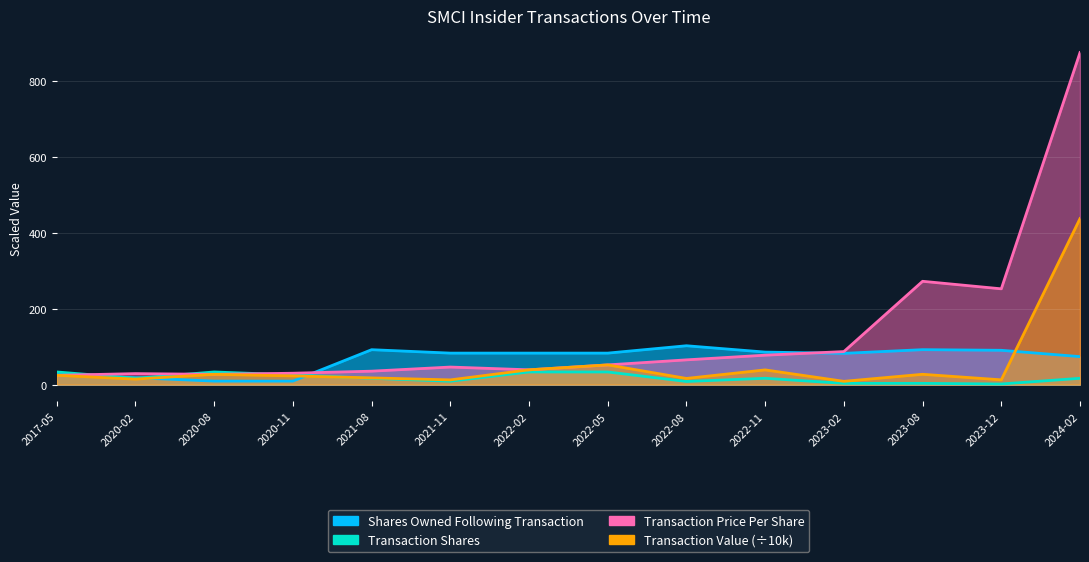

Reading right to left, transcribe all the data shown in this chart.

Transaction Price Per Share: 874.0	252.2	272.0	87.0	77.5	65.2	52.0	39.0	46.3	35.4	30.0	27.1	29.0	24.5
Shares Owned Following Transaction: 73.7	90.4	92.0	82.3	85.7	102.3	83.0	83.0	83.0	92.0	9.3	9.3	18.1	26.7
Transaction Shares: 16.7	1.7	3.3	3.3	16.7	8.3	33.3	33.3	9.0	16.7	25.5	33.3	16.7	33.3
Transaction Value: 437.0	12.6	27.2	8.7	38.8	16.3	52.0	39.0	12.5	17.7	22.9	27.1	14.5	24.5